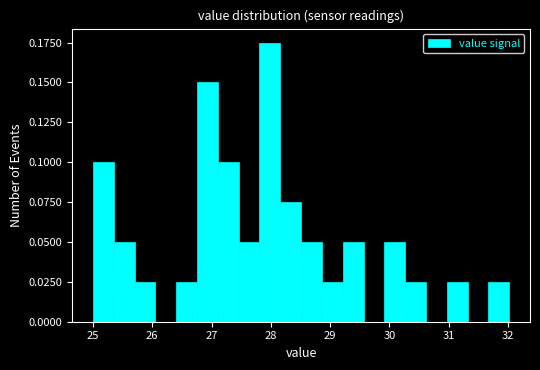

Around what value on the x-axis is the tallest bar? Give the approximate position of its centre, as read against the axis.

28.0